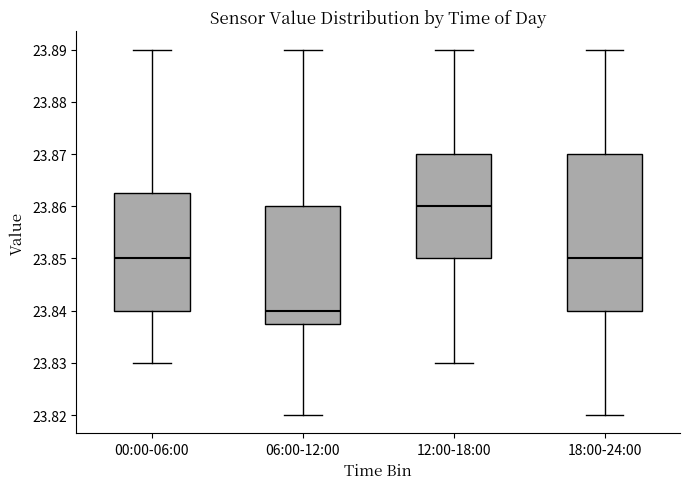

Which box's median line is the lowest?

06:00-12:00